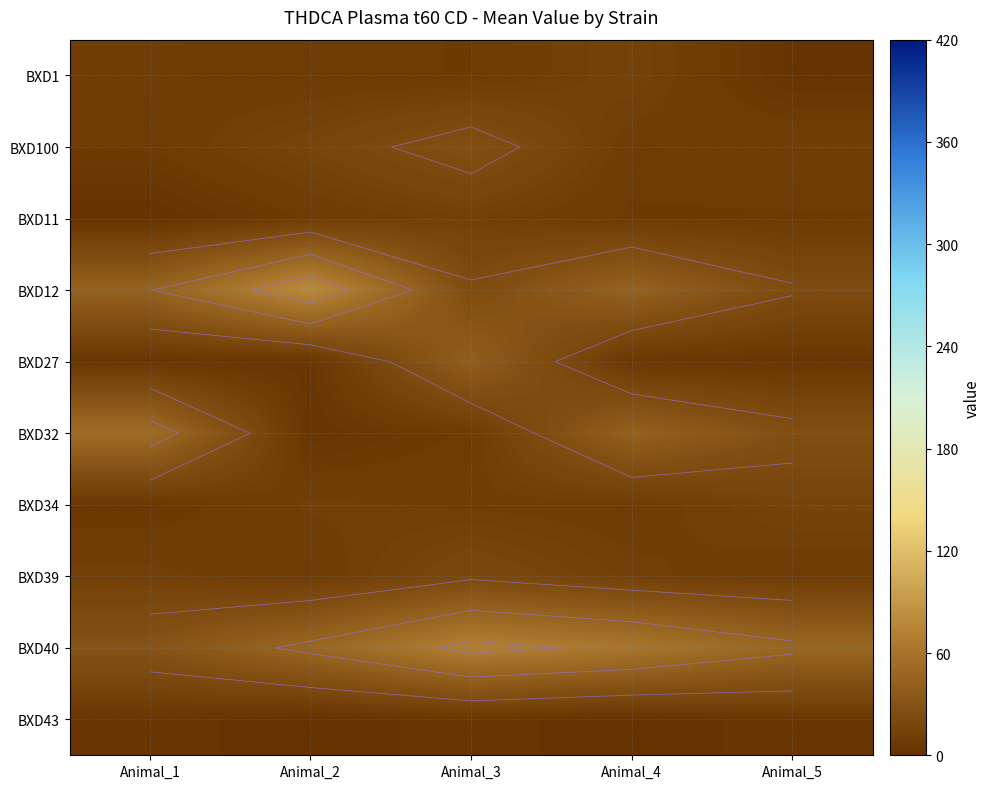

What is the maximum value shown in the chart?

80.0